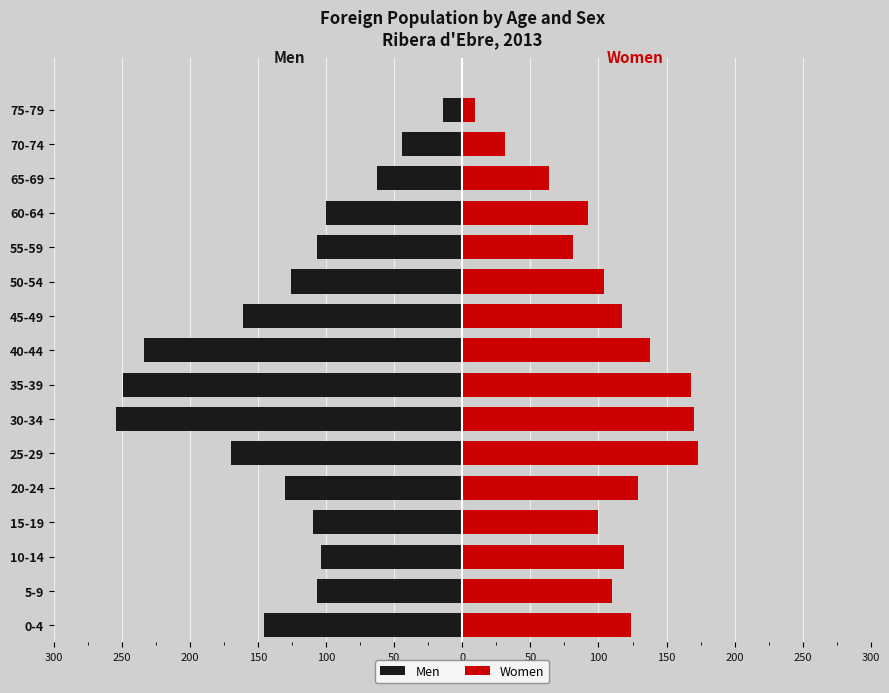

What is the highest value of the Women series?

173